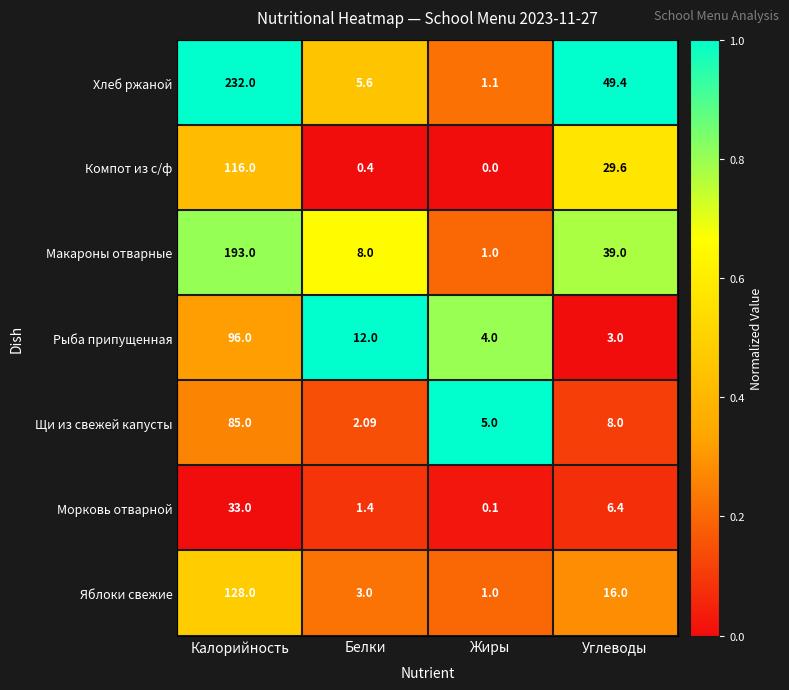

Rank the series at Калорийность from lowest to highest value.

Морковь отварной, Щи из свежей капусты, Рыба припущенная, Компот из с/ф, Яблоки свежие, Макароны отварные, Хлеб ржаной